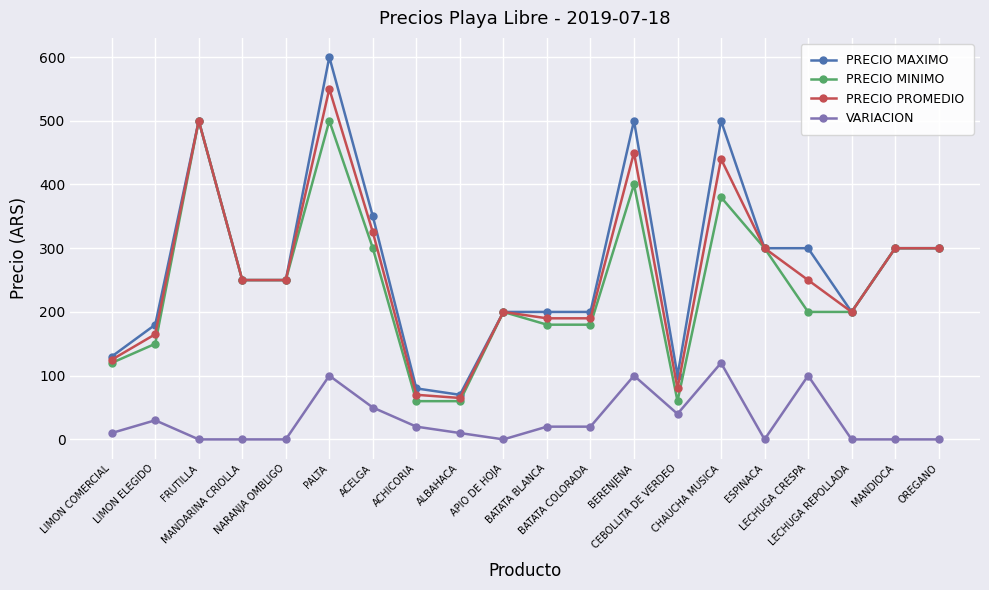

Reading left to right, transcribe all the data shown in this chart.

PRECIO MAXIMO: 130	180	500	250	250	600	350	80	70	200	200	200	500	100	500	300	300	200	300	300
PRECIO MINIMO: 120	150	500	250	250	500	300	60	60	200	180	180	400	60	380	300	200	200	300	300
PRECIO PROMEDIO: 125	165	500	250	250	550	325	70	65	200	190	190	450	80	440	300	250	200	300	300
VARIACION: 10	30	0	0	0	100	50	20	10	0	20	20	100	40	120	0	100	0	0	0